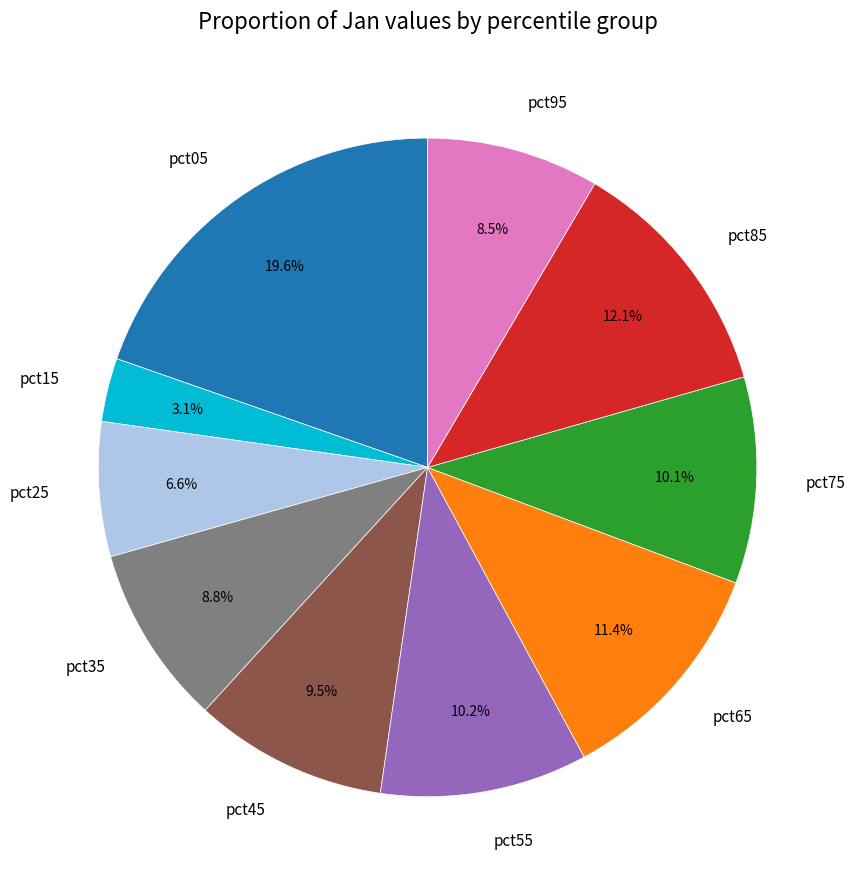

Does pct05 represent more than half of the total?

No